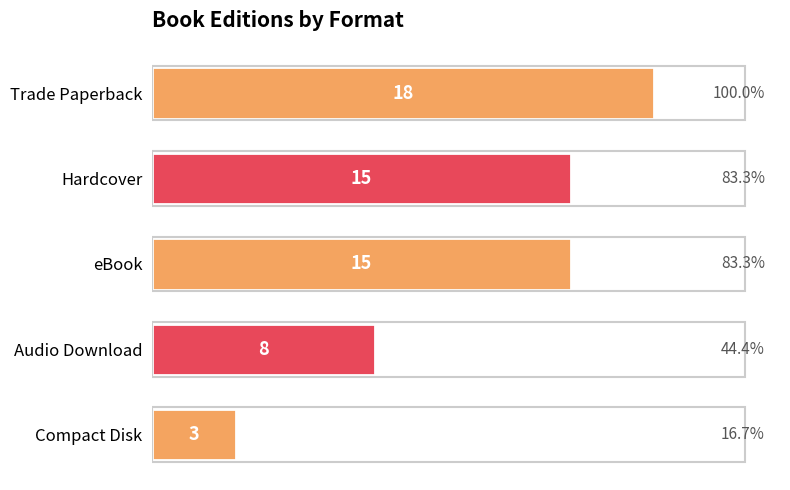

Is it true that the value at Compact Disk is 2?

False